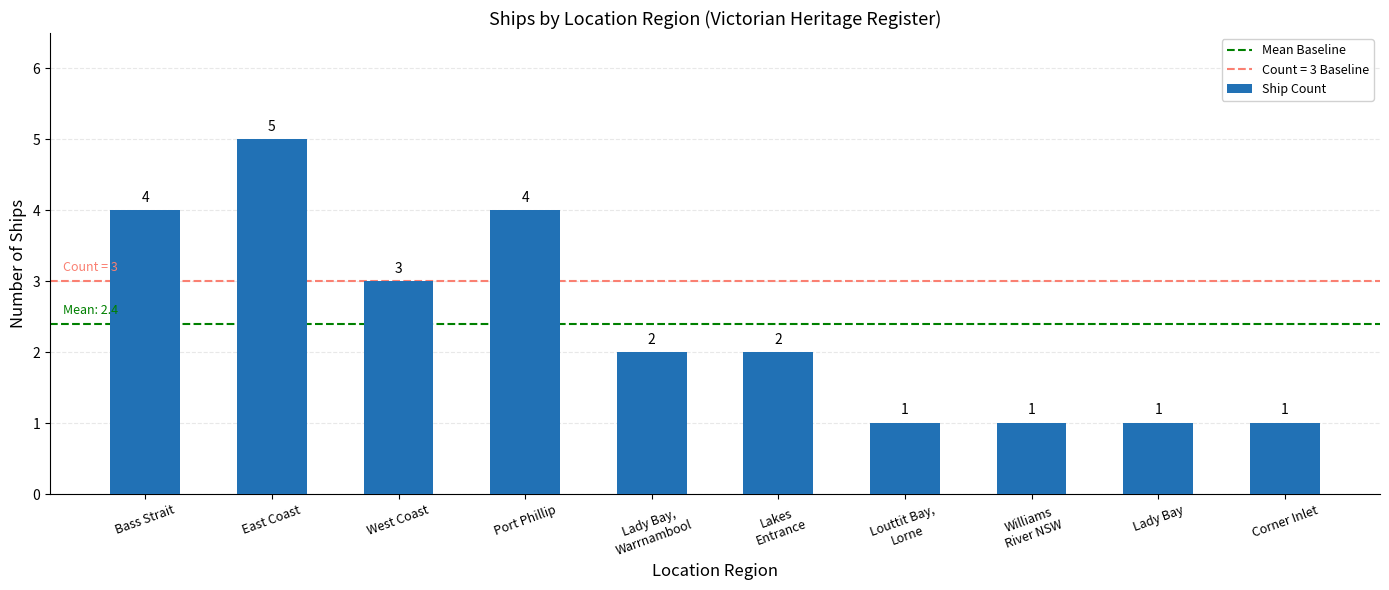

Reading right to left, list all the values displayed in this chart.

1	1	1	1	2	2	4	3	5	4